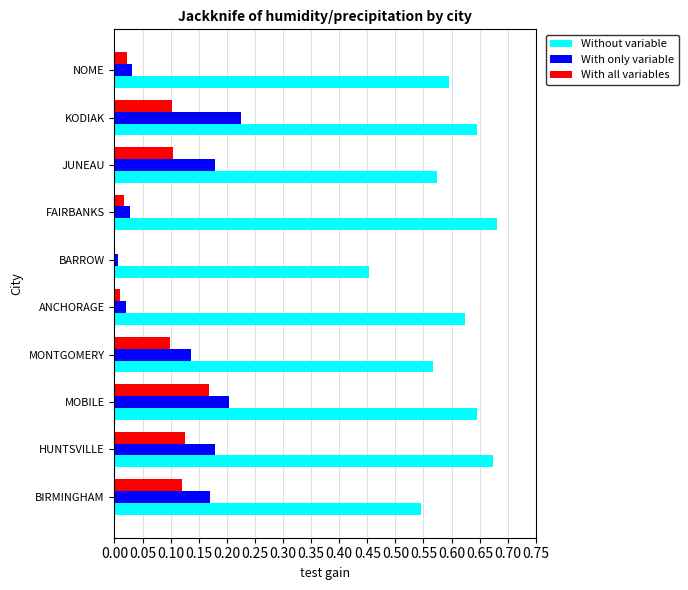

Which series has the largest range (max minus min)?

Without variable